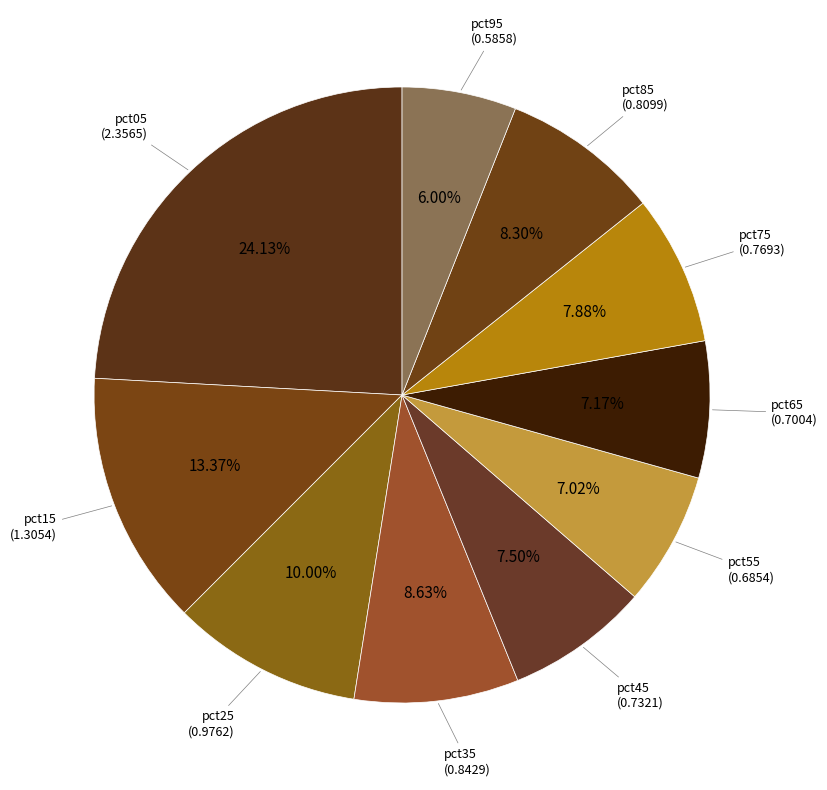

To the nearest percent, what is the average slice percentage?

10%